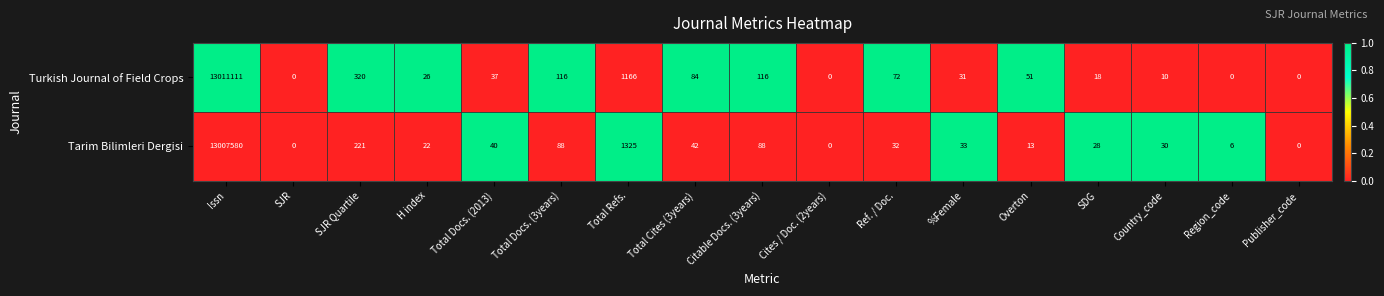

Is it true that Turkish Journal of Field Crops equals 72 at Ref. / Doc.?

True